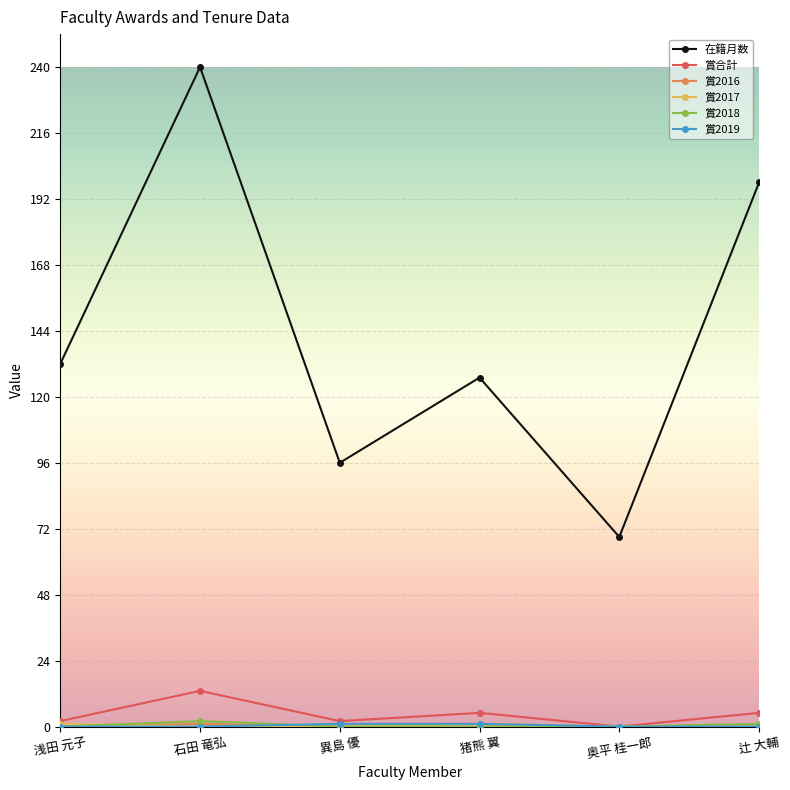

Which series has the largest total across all categories?

在籍月数